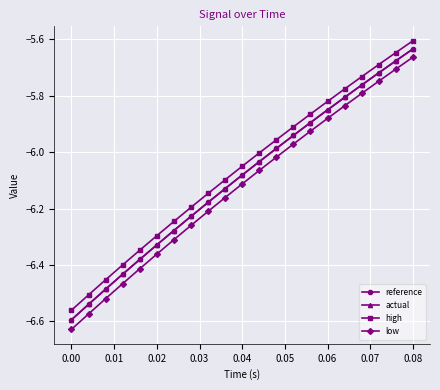

Which series has the largest range (max minus min)?

low